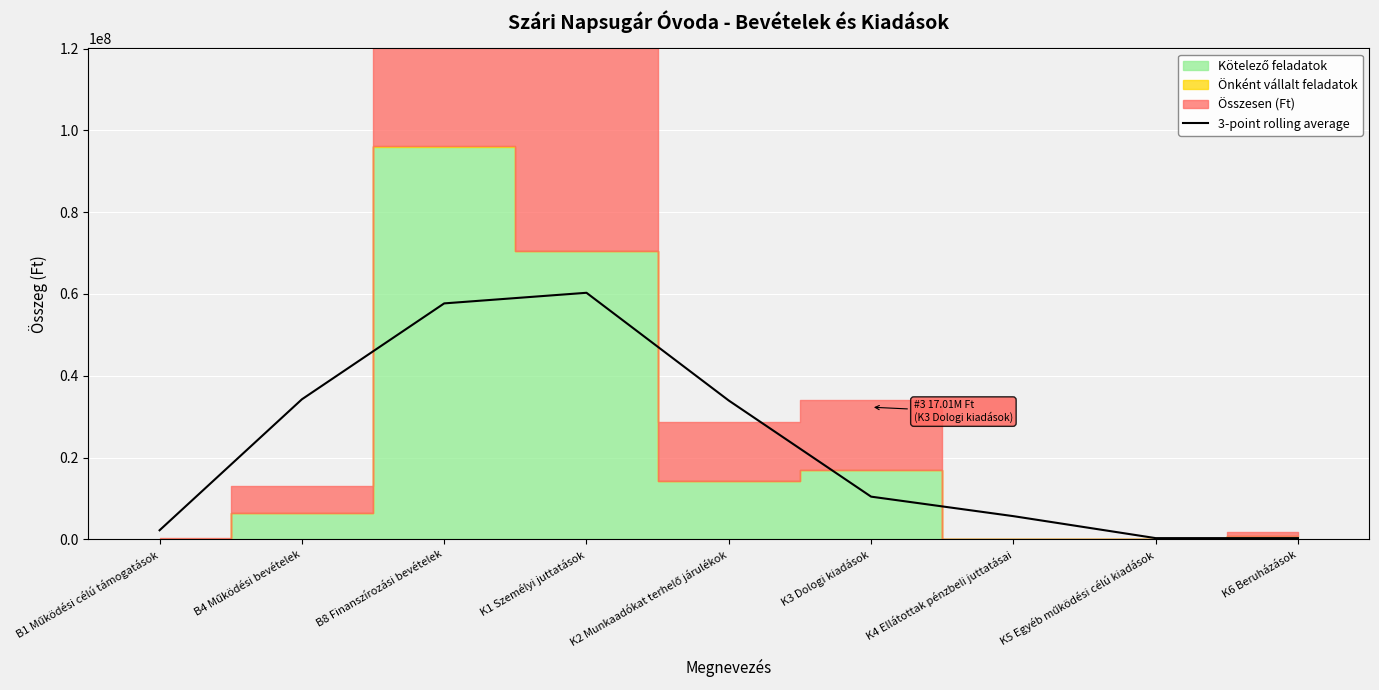

Which label corresponds to the smallest value in the chart?

K5 Egyéb működési célú kiadások